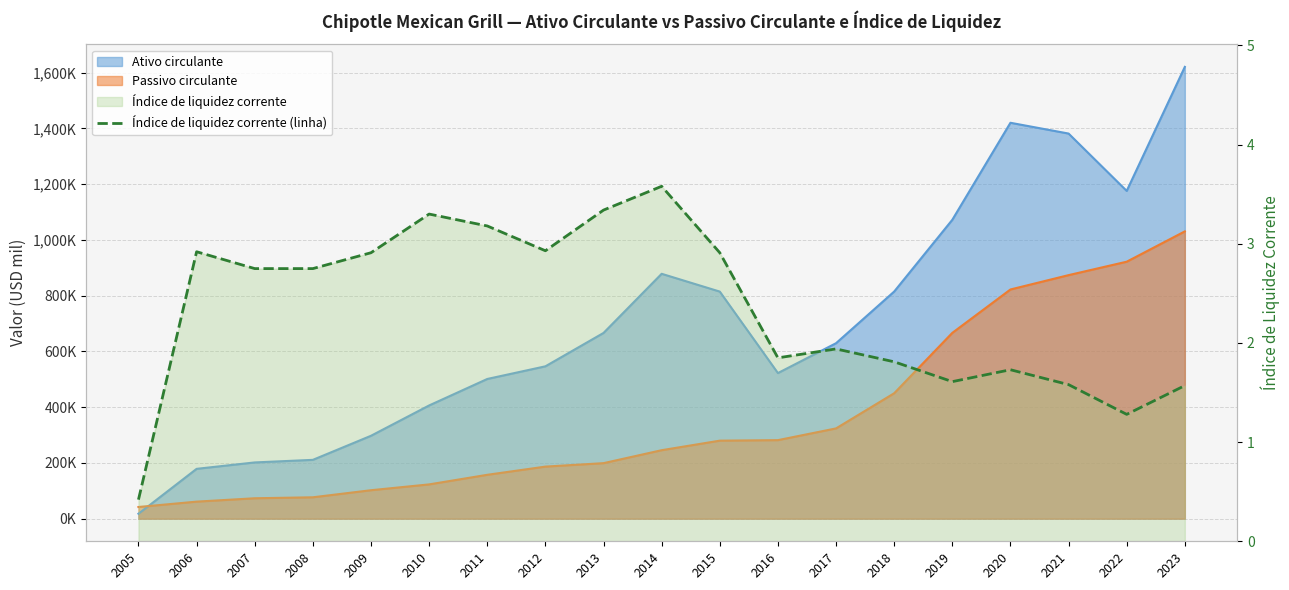

Reading right to left, list all the values displayed in this chart.

2023=1.6	2022=1.3	2021=1.6	2020=1.7	2019=1.6	2018=1.8	2017=1.9	2016=1.9	2015=2.9	2014=3.6	2013=3.3	2012=2.9	2011=3.2	2010=3.3	2009=2.9	2008=2.8	2007=2.8	2006=2.9	2005=0.4